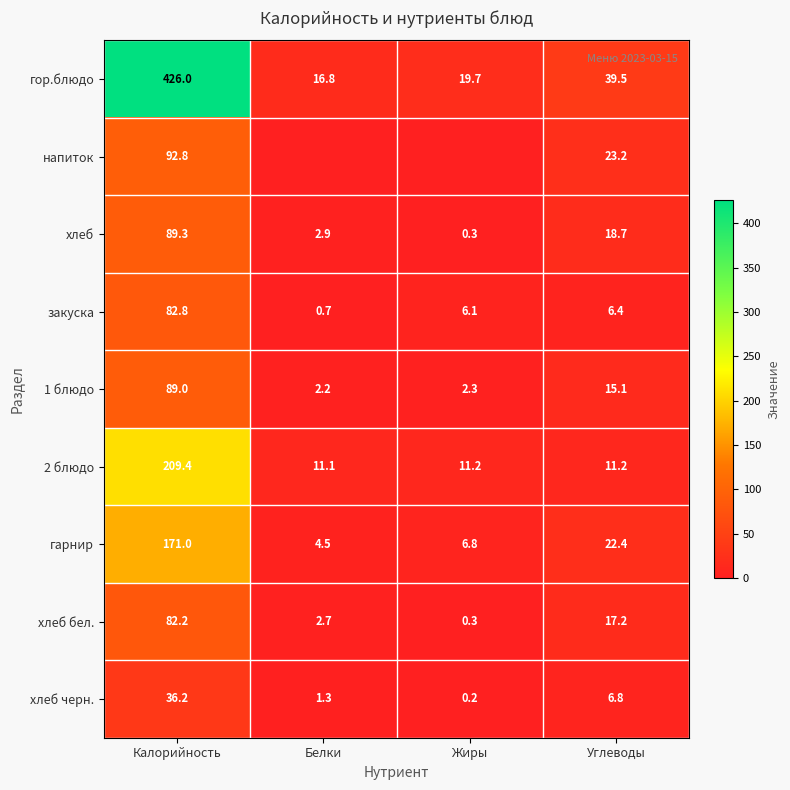

Where does the гарнир series first go above 22?

Калорийность